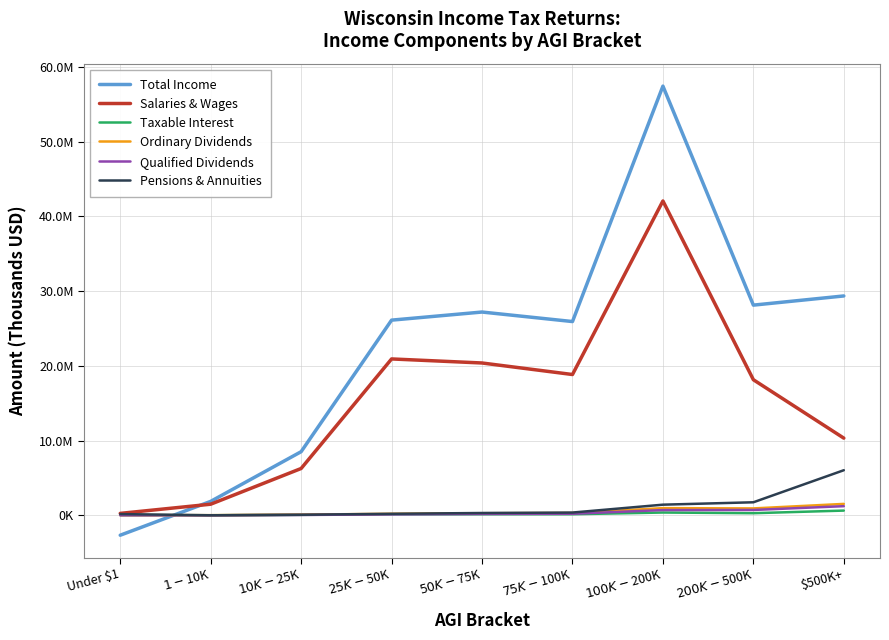

What are all the series names shown in the legend?

Total Income, Salaries & Wages, Taxable Interest, Ordinary Dividends, Qualified Dividends, Pensions & Annuities